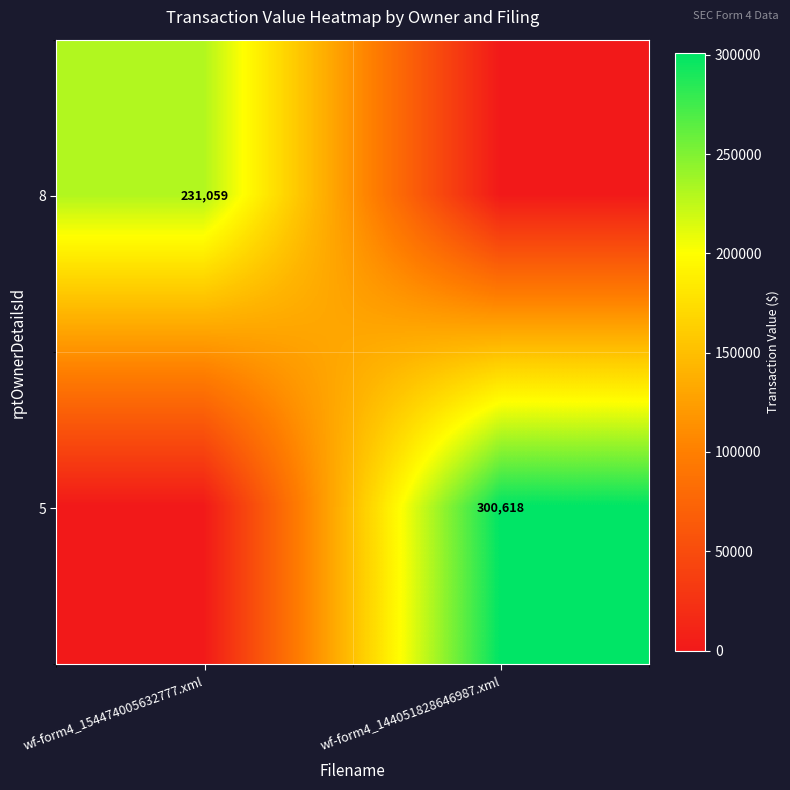

Is it true that 5 equals 300618 at wf-form4_144051828646987.xml?

True